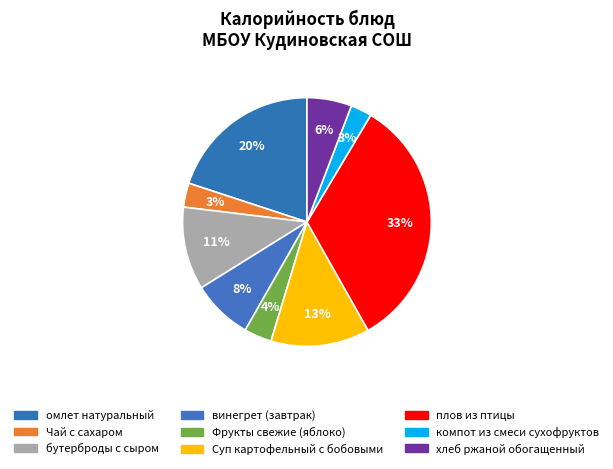

Count the number of slices in the pie.

9